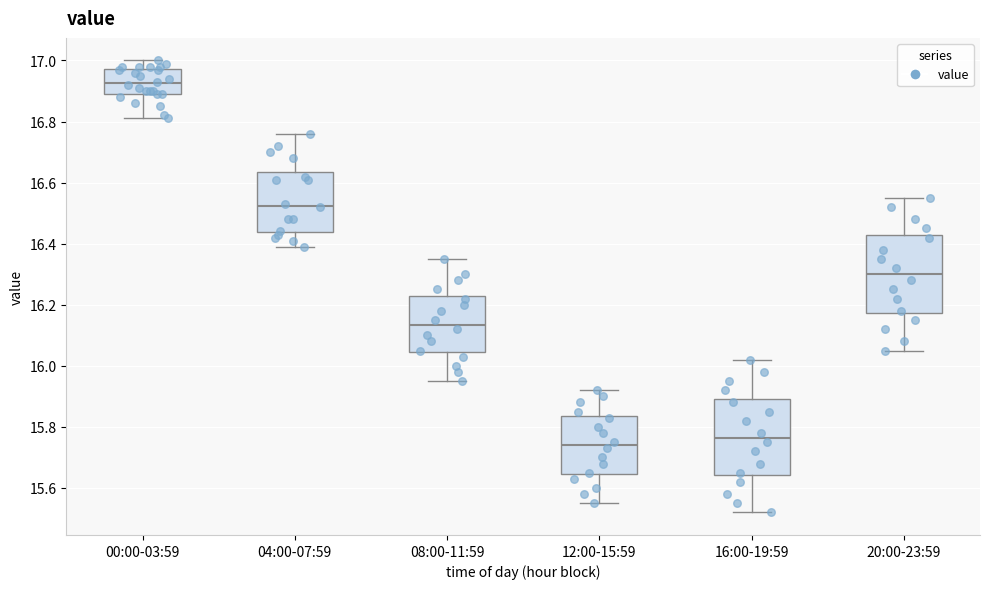

Reading left to right, transcribe this box plot: for each box, give where its median line is, the range the box spans, and where its two whiskers end, as read against the y-axis. The values are not printed on the chart, so give them approximately, as read against the axis.

00:00-03:59: median 16.92, box 16.90 to 16.98, whiskers 16.82 to 17.00
04:00-07:59: median 16.52, box 16.44 to 16.64, whiskers 16.40 to 16.76
08:00-11:59: median 16.14, box 16.04 to 16.22, whiskers 15.96 to 16.36
12:00-15:59: median 15.74, box 15.64 to 15.84, whiskers 15.56 to 15.92
16:00-19:59: median 15.76, box 15.64 to 15.90, whiskers 15.52 to 16.02
20:00-23:59: median 16.30, box 16.18 to 16.42, whiskers 16.06 to 16.56